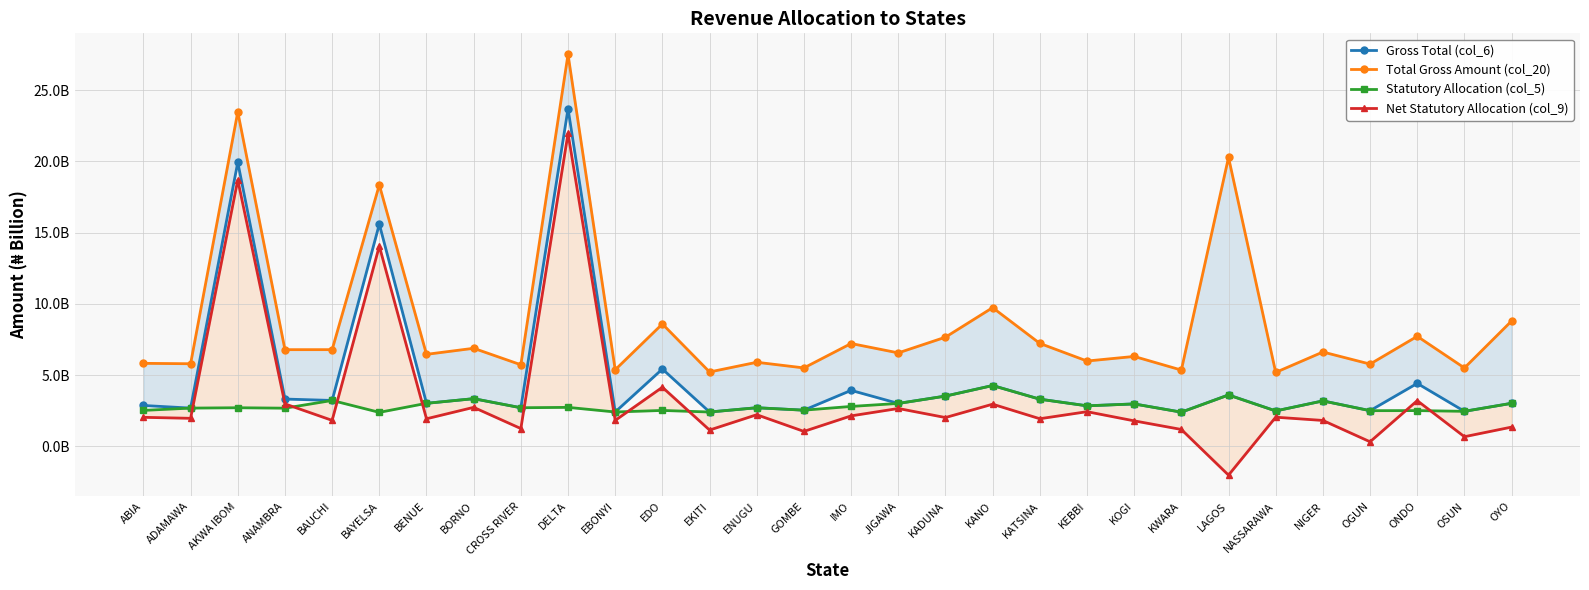

Count the number of data series in this chart.

4